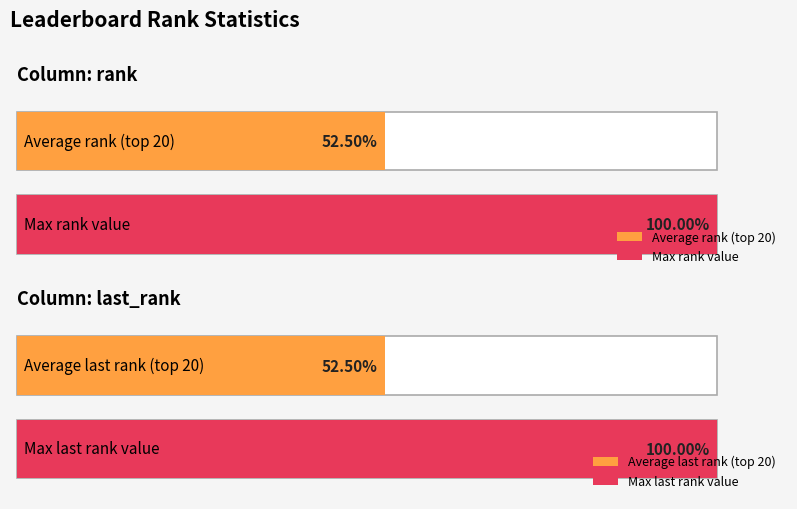

Is it true that rank equals 5 at equal?

False